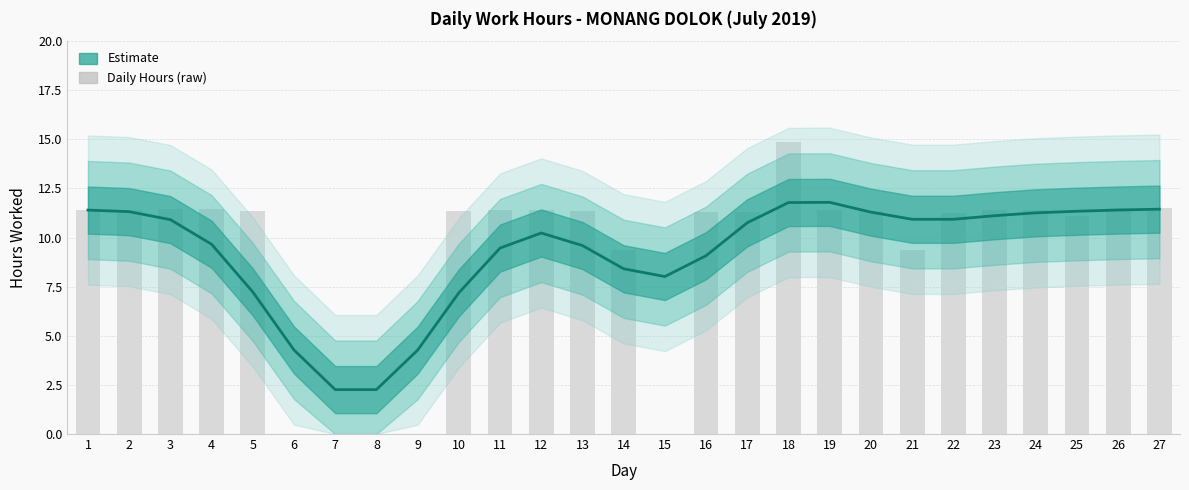

Which series has the largest range (max minus min)?

Daily Hours (raw)